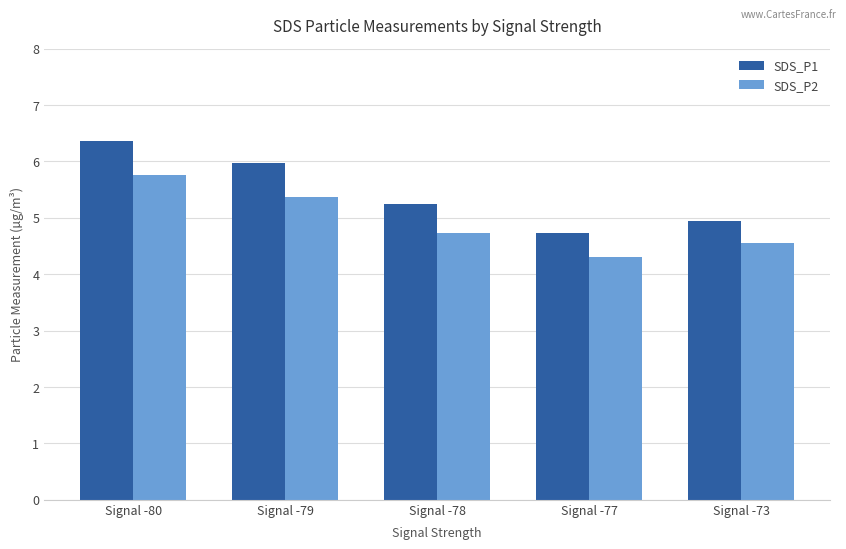

What is the sum of all SDS_P2 values?

24.7